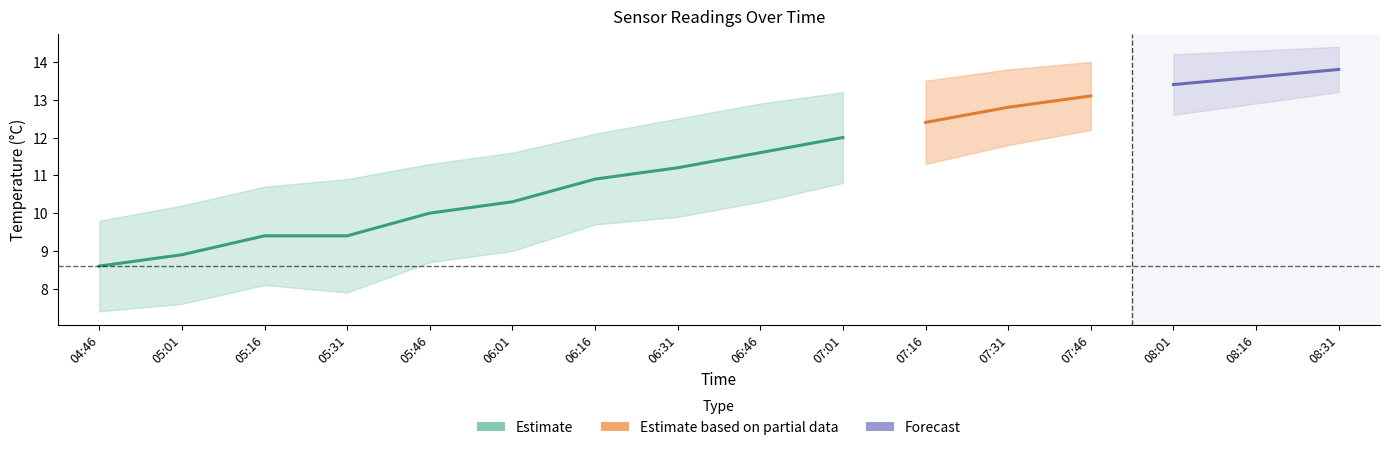

What value does the temperature series have at 05:31?

9.4